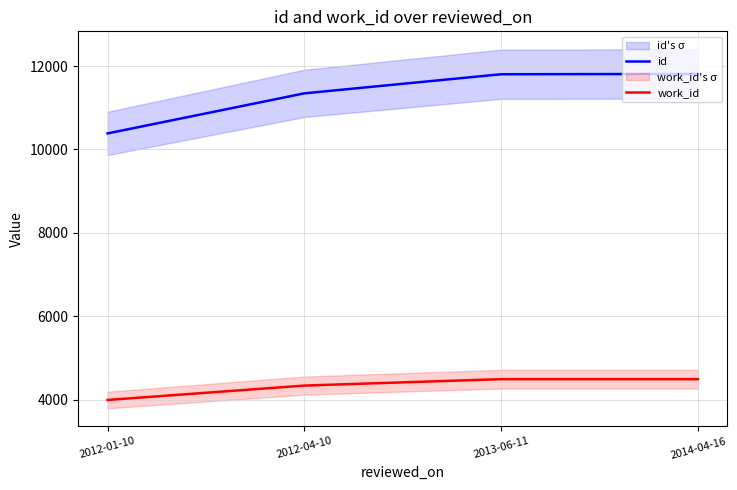

Reading left to right, extract all data points from this chart.

id: 10385	11346	11804	11812
work_id: 3994	4339	4493	4493